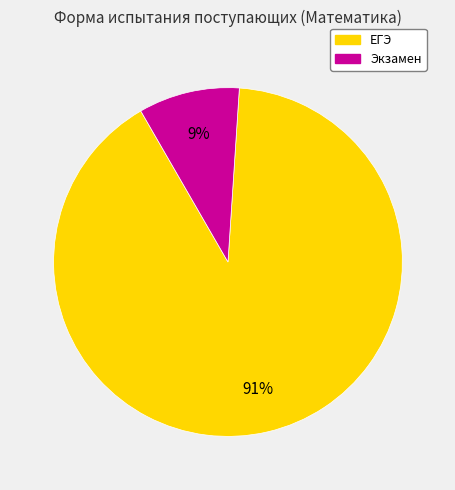

Is there a majority slice in this chart?

Yes